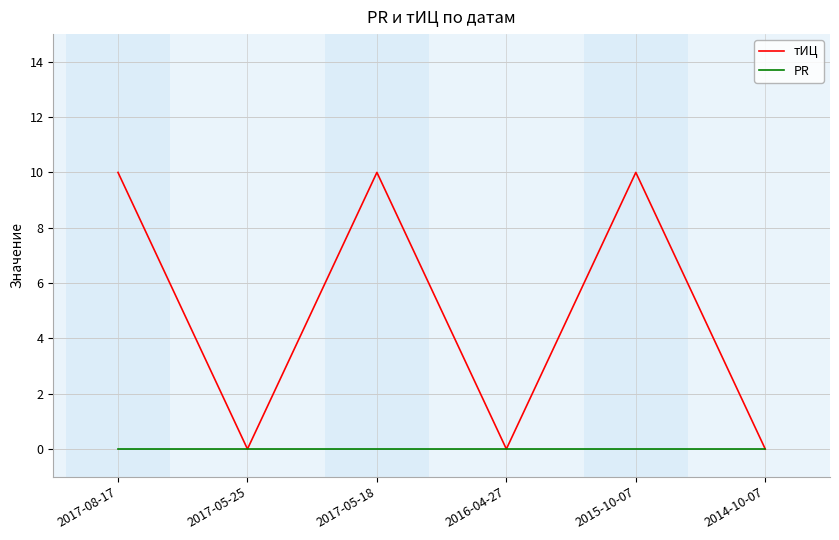

What position from the right is 2016-04-27?

3